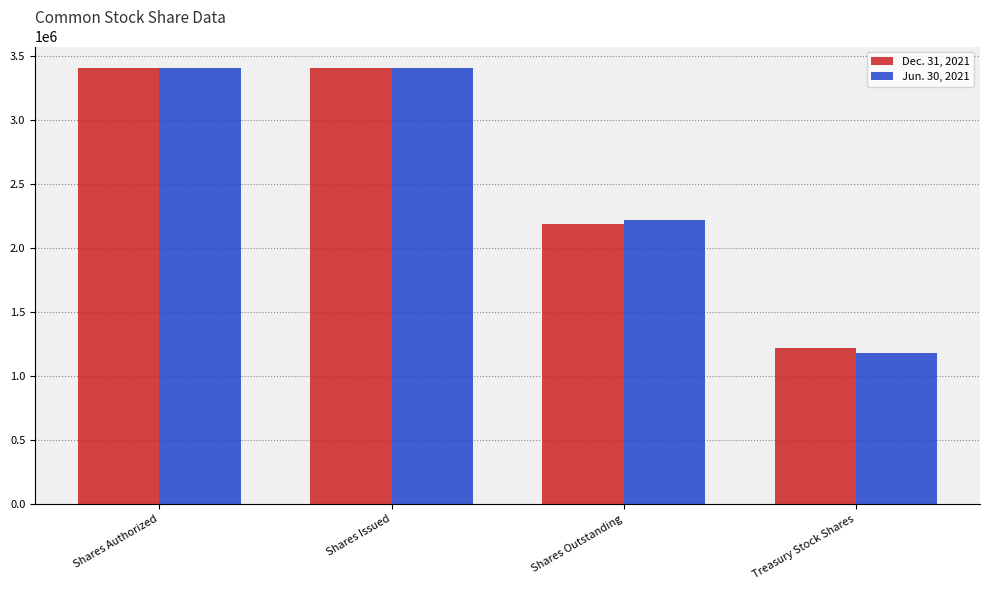

How many series are shown in this chart?

2